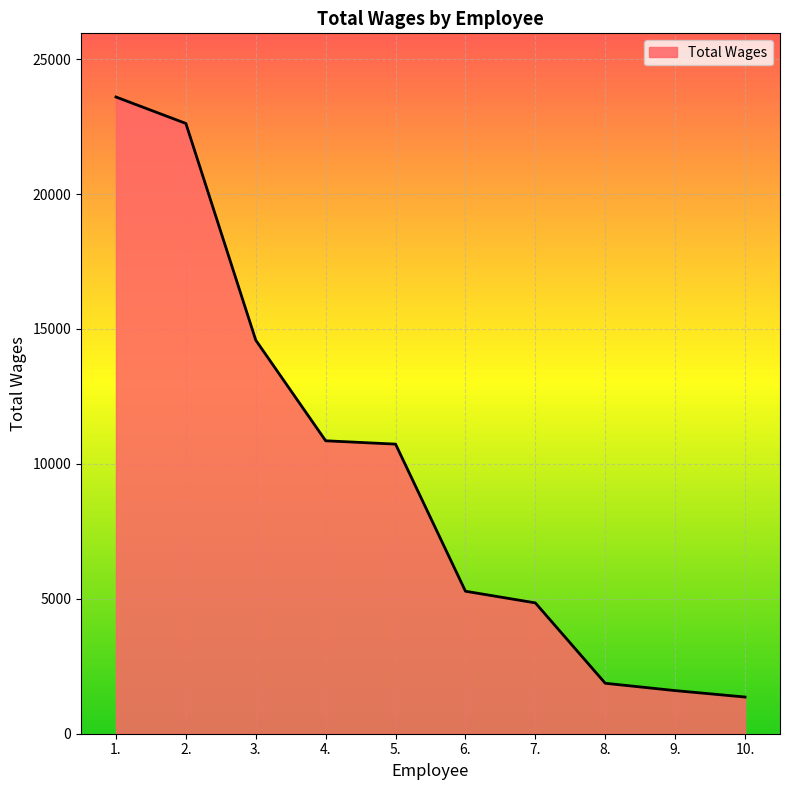

The chart shows a value of 14781 at 2.. True or false?

False